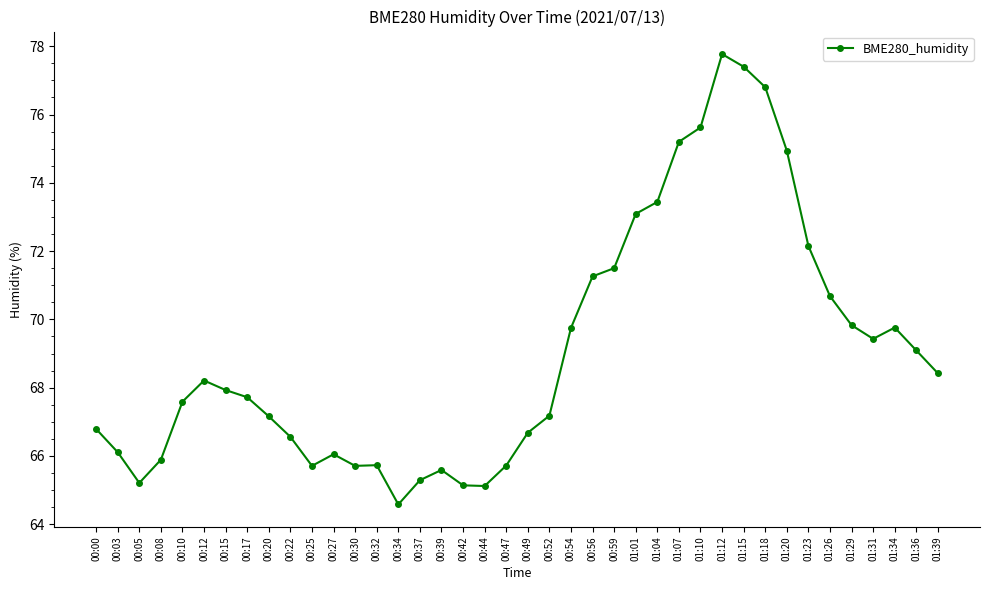

The chart shows a value of 105.6 at 01:23. True or false?

False